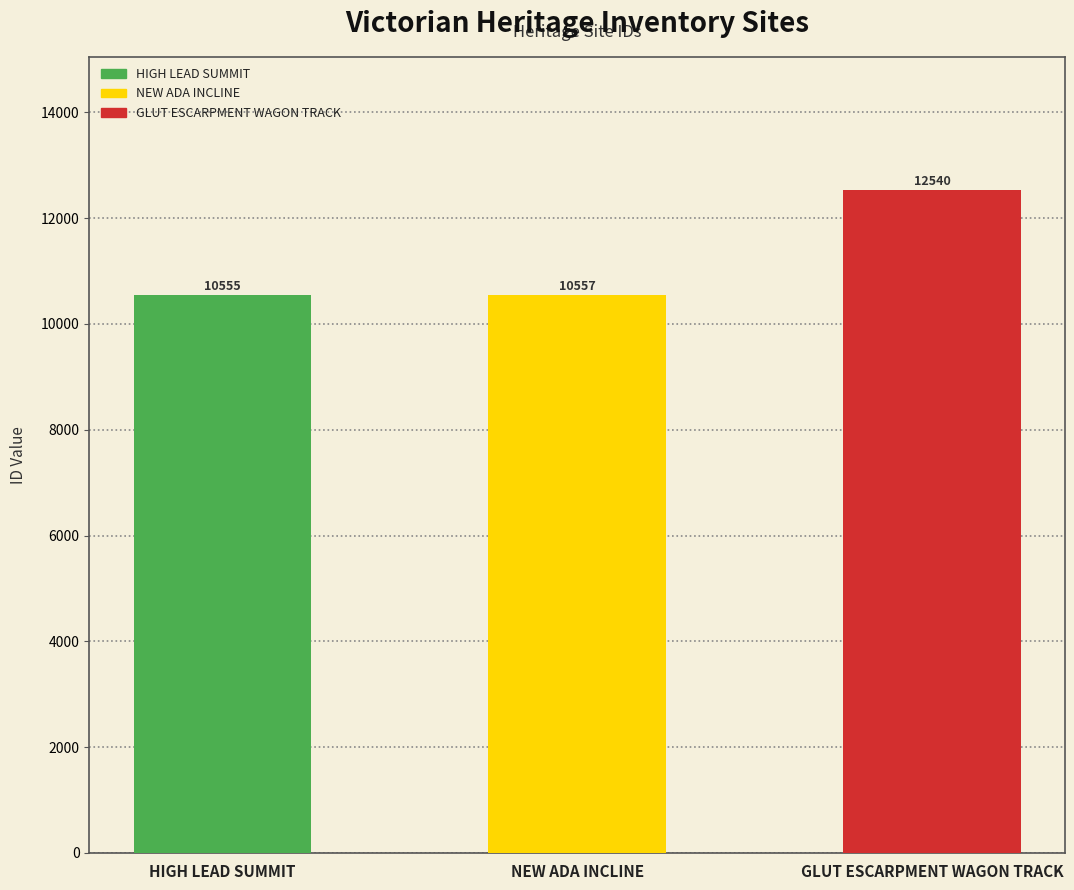

Where is the data nearest to the value 11547?

NEW ADA INCLINE